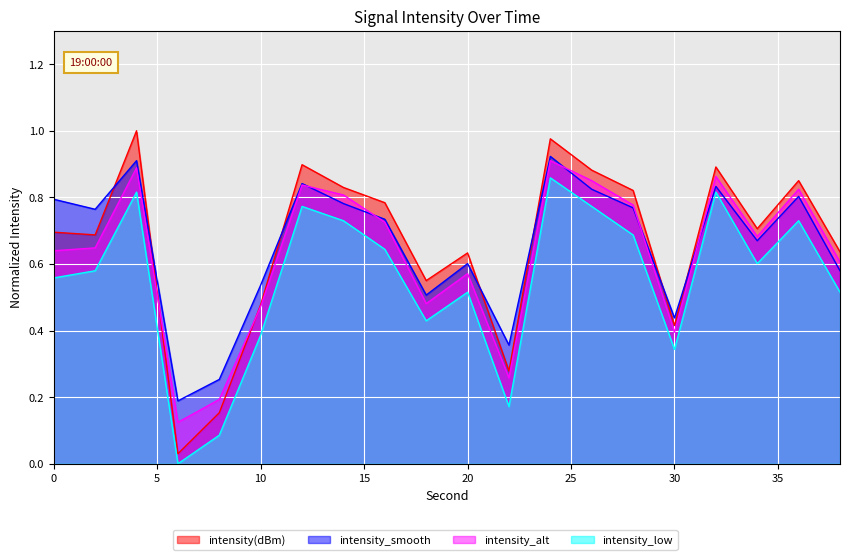

What is the average value of the intensity_smooth series?

0.7